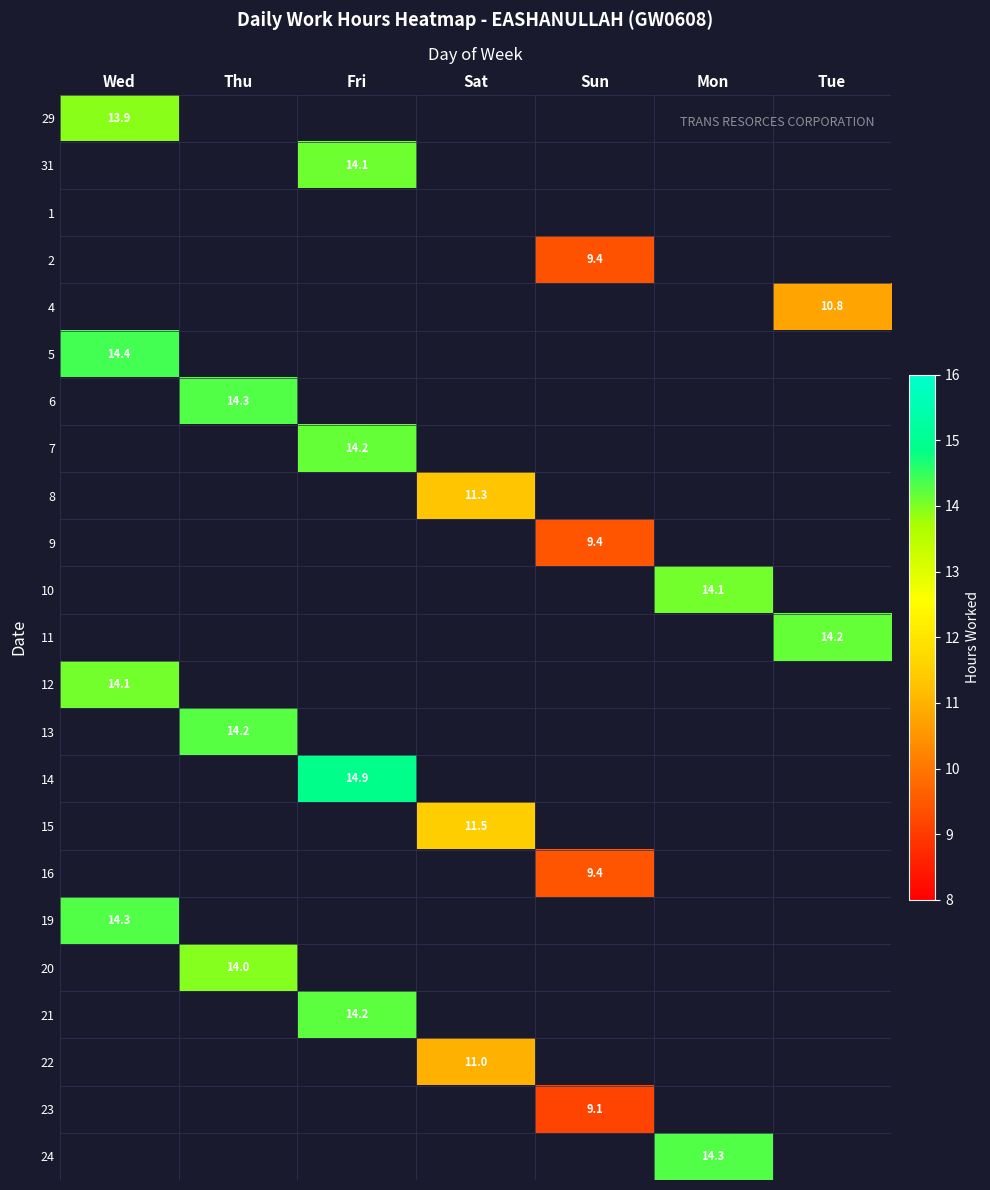

Is the value of 12 at Mon greater than the value of 8 at Sun?

No